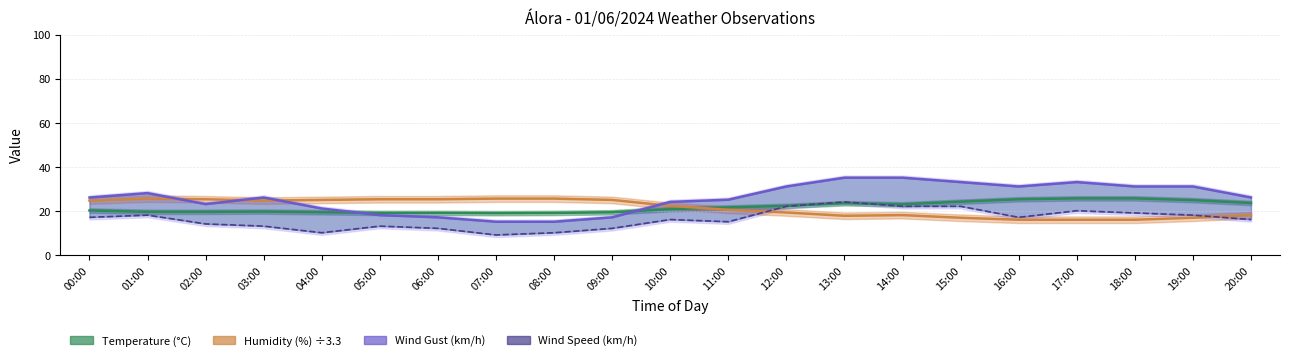

At which label does Wind Gust (km/h) first exceed 26?

01:00